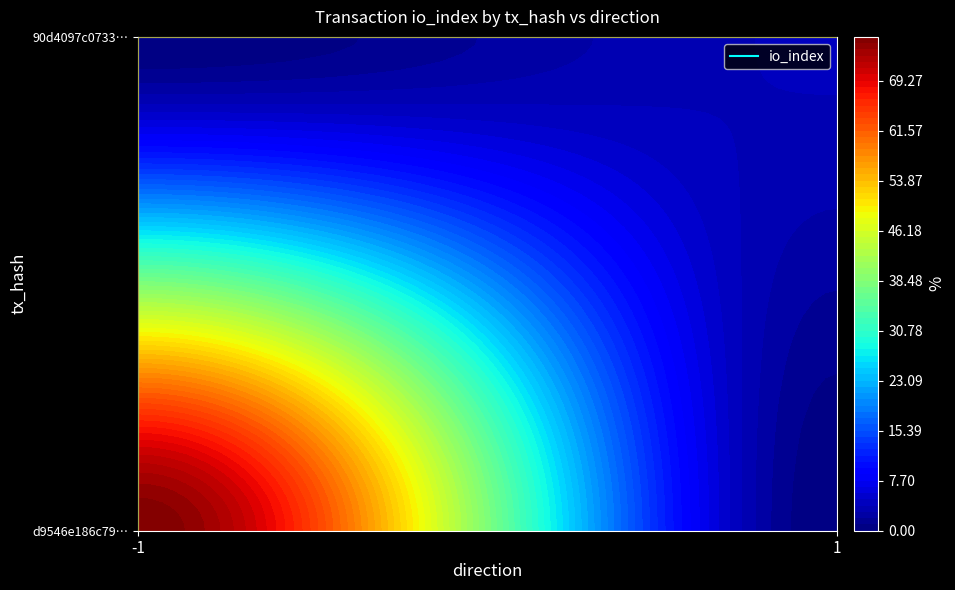

What is the total value across all series at io_index?

80